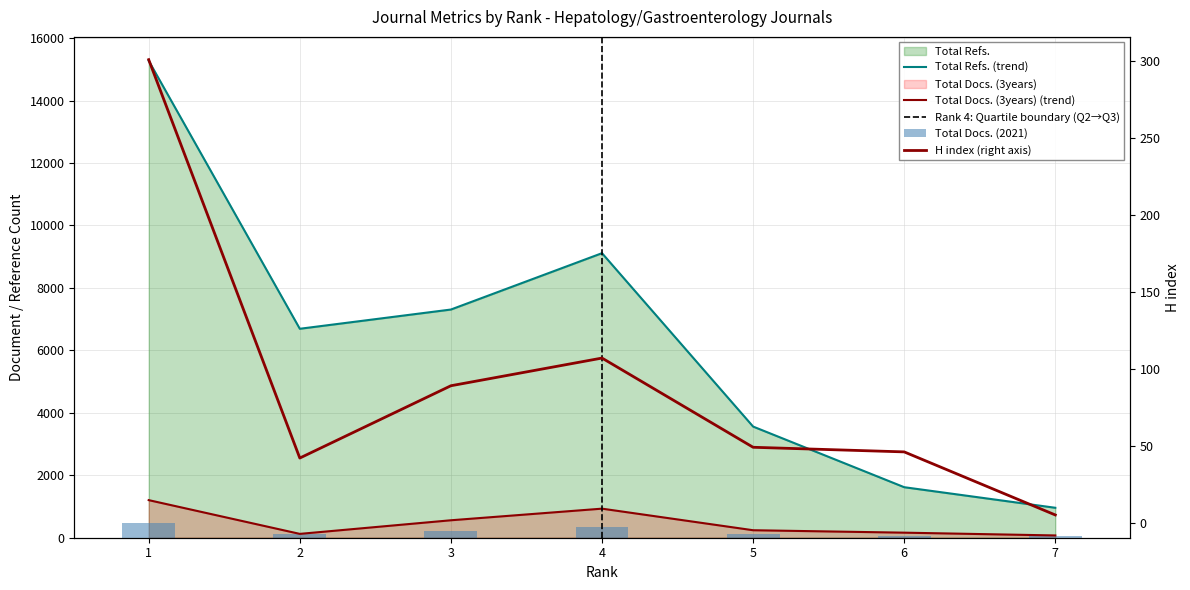

The Total Docs. (3years) series shows 143 at 3. True or false?

False